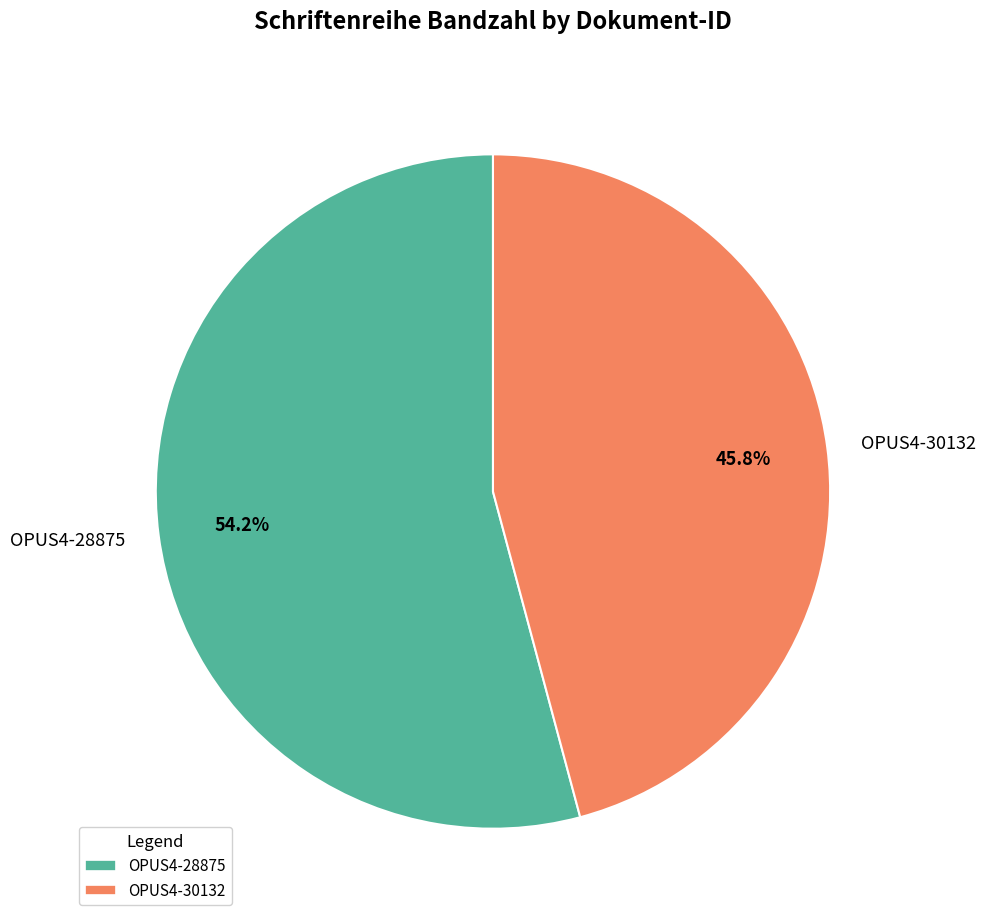

How many segments does this pie chart have?

2